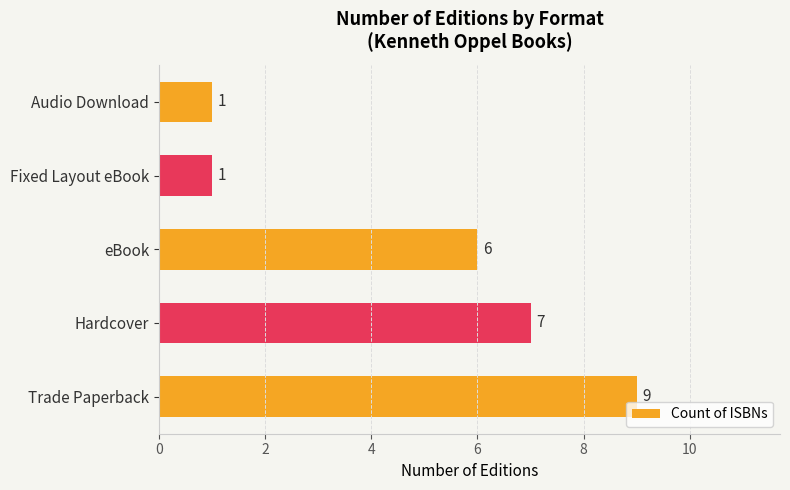

Which category has the highest value across all series?

Trade Paperback